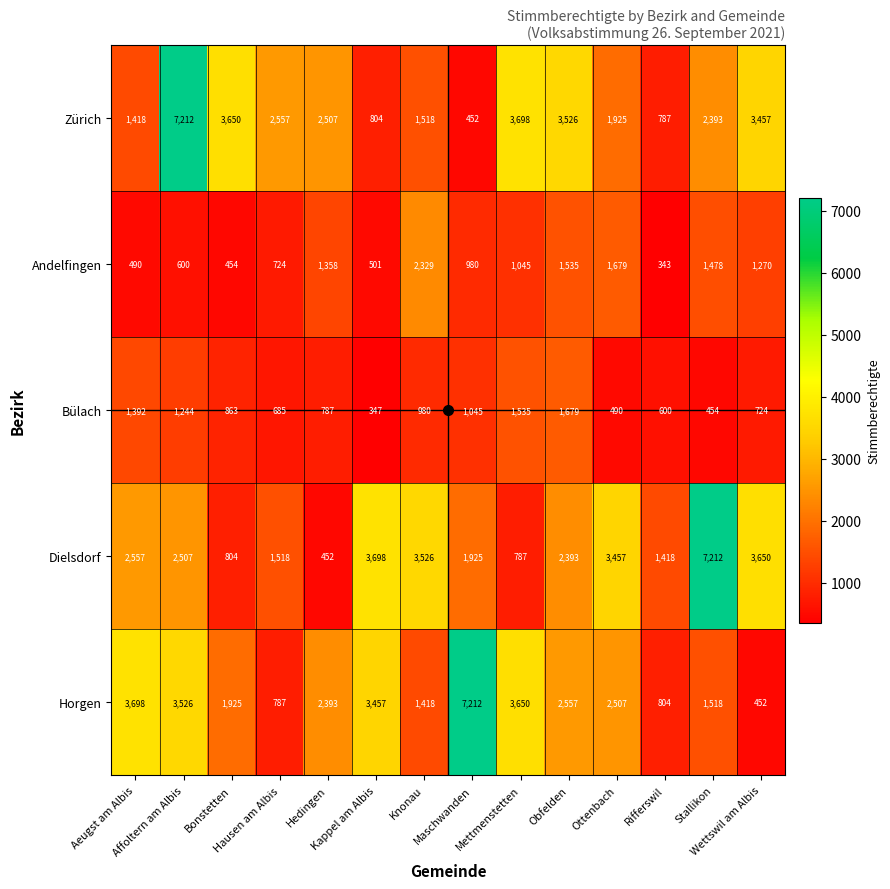

At how many categories does at least one series exceed 4281?

3